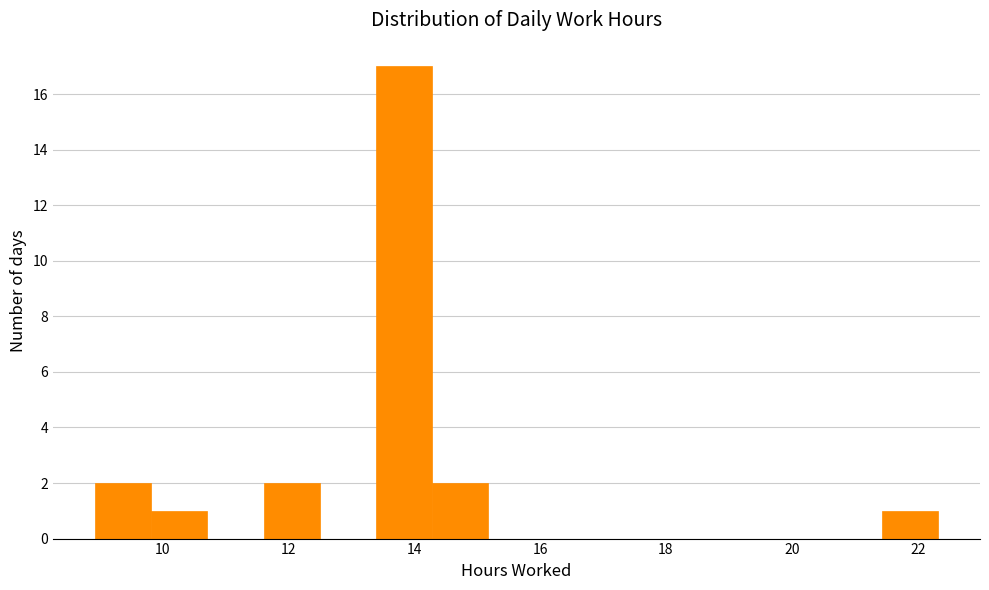

What is the height of the bar covering 9.0 to 9.8 on the x-axis? Neither the bar edges nor the heights are printed on the chart, so give them approximately, as read against the axes.

2